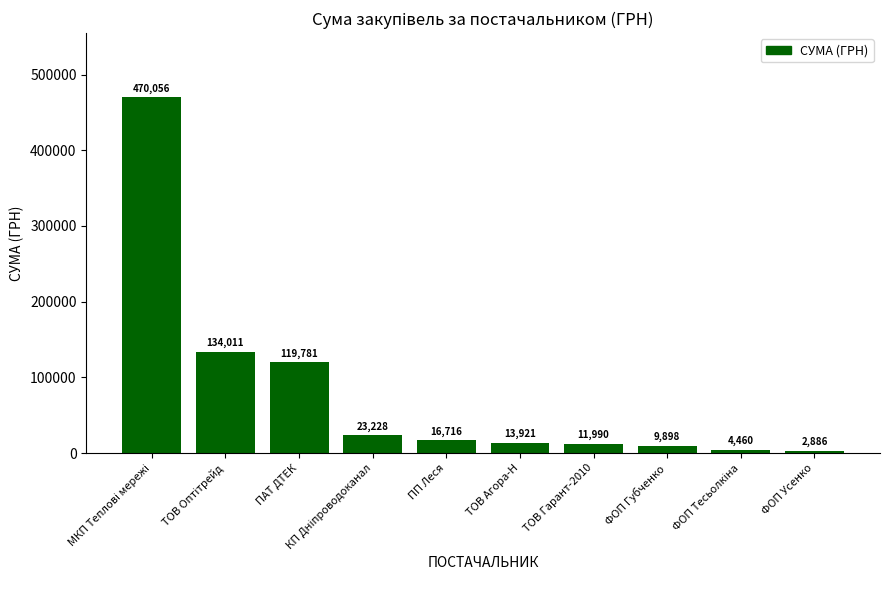

What is the value of the 9th bar from the left?

4460.0